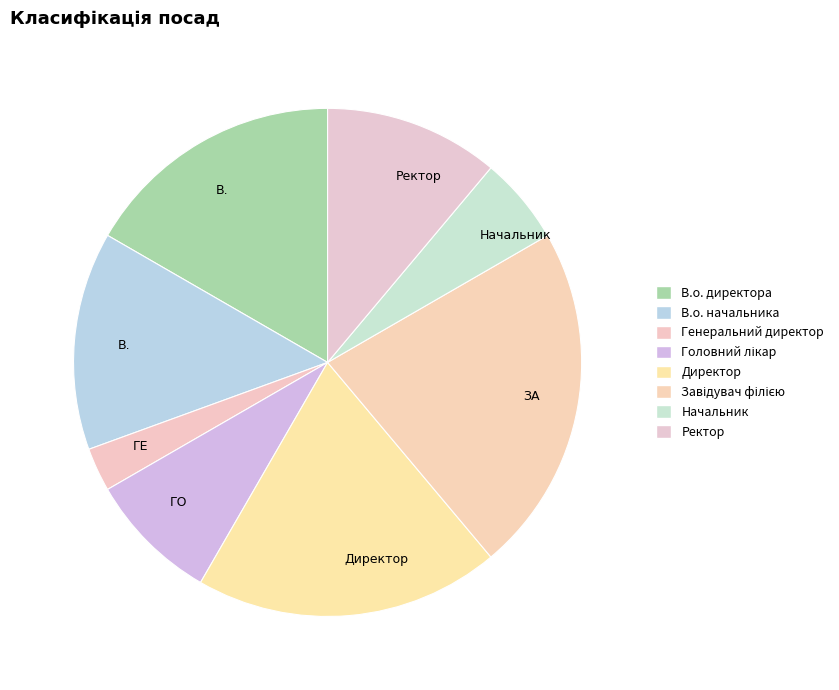

Which has a higher value, Ректор or В.о. директора?

В.о. директора